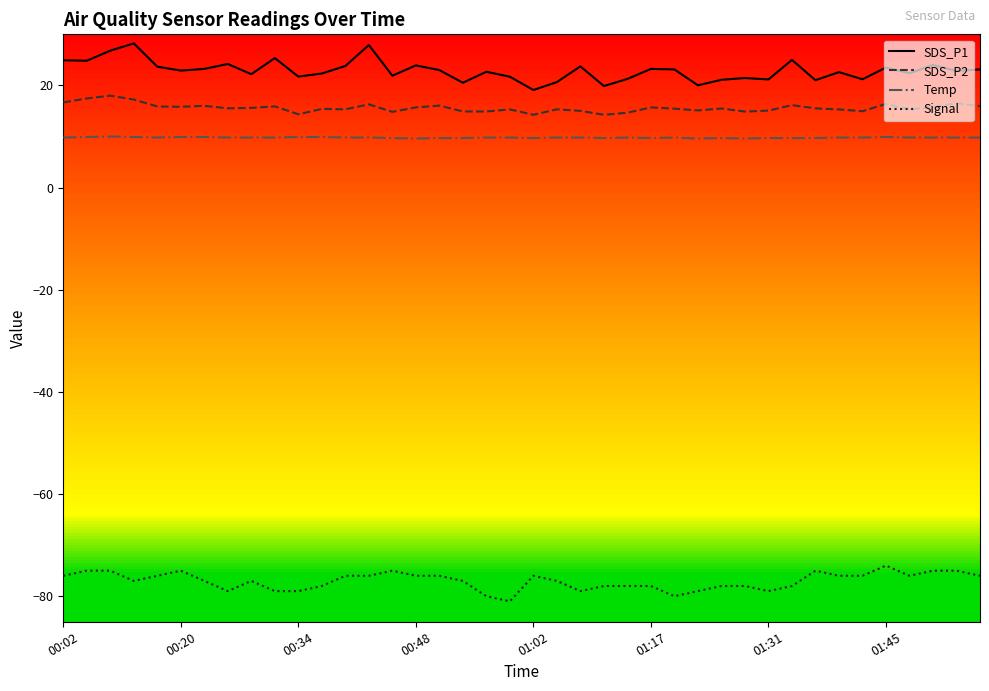

List the series in order of their peak value, lowest first.

Signal, Temp, SDS_P2, SDS_P1